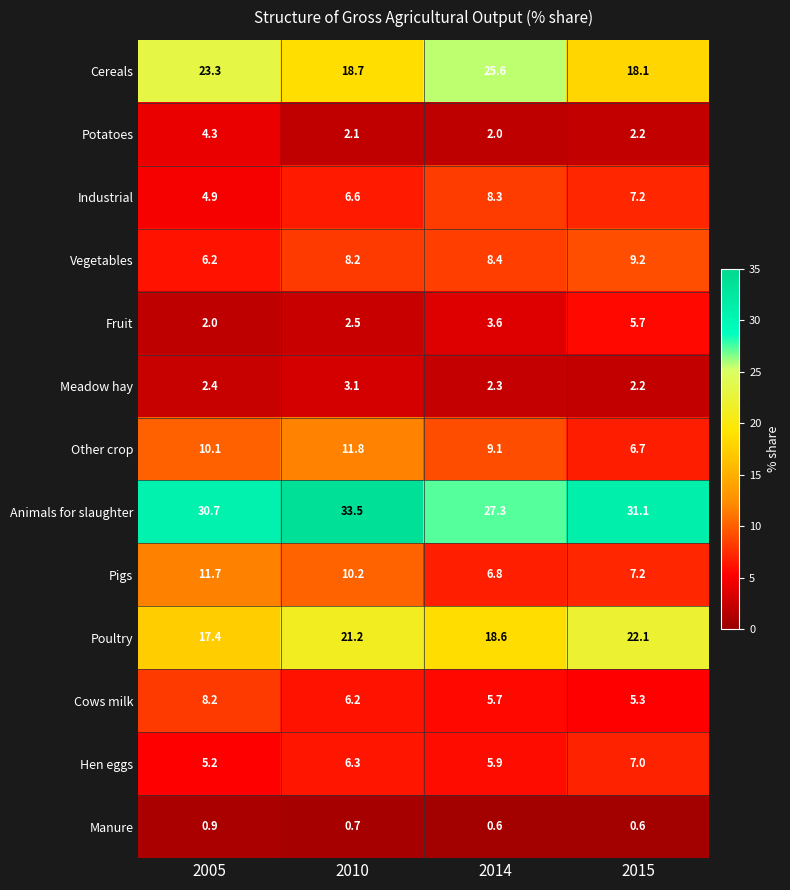

What is the total value across all series at 2005?

127.3